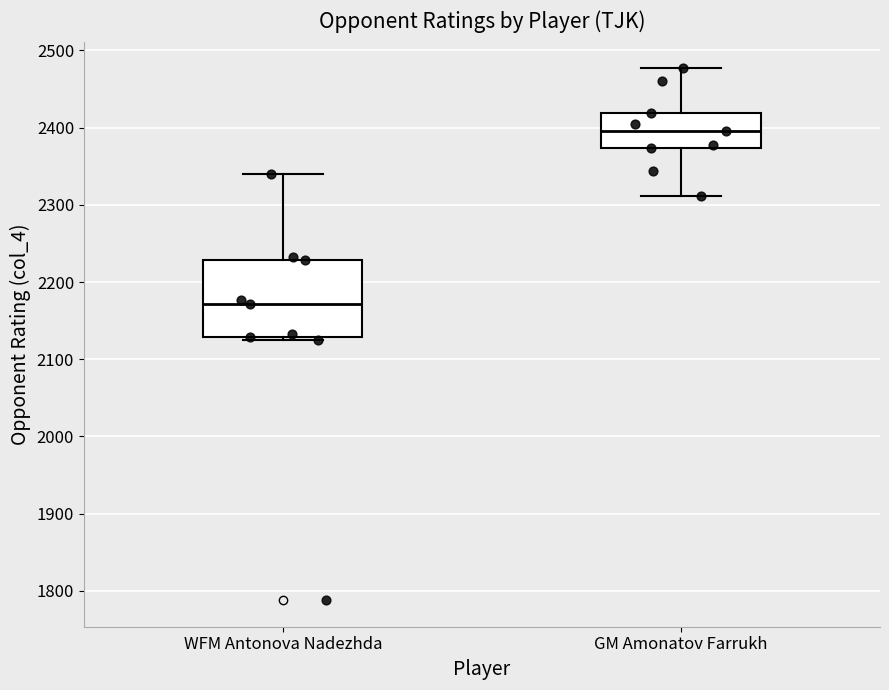

Reading left to right, read every box against the y-axis: the position of its median line, the range the box covers, and the ends of its whiskers. The values are not printed on the chart, so give them approximately, as read against the axis.

WFM Antonova Nadezhda: median 2170, box 2130 to 2230, whiskers 2130 (just below the box's lower edge) to 2340
GM Amonatov Farrukh: median 2400, box 2370 to 2420, whiskers 2310 to 2480